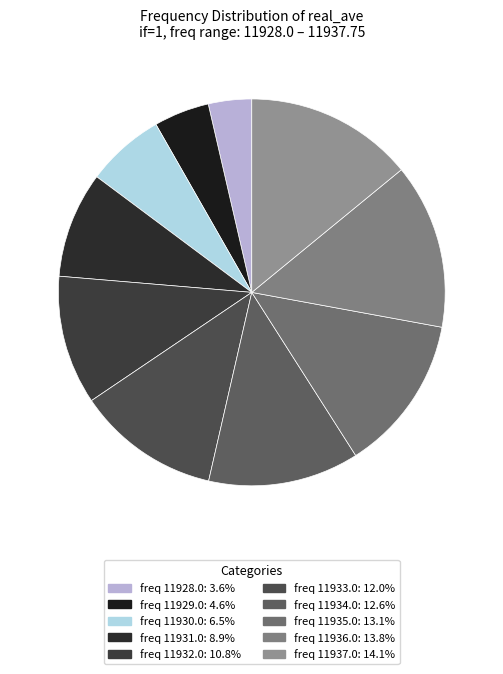

Which category has the smallest portion of the pie?

11928.0